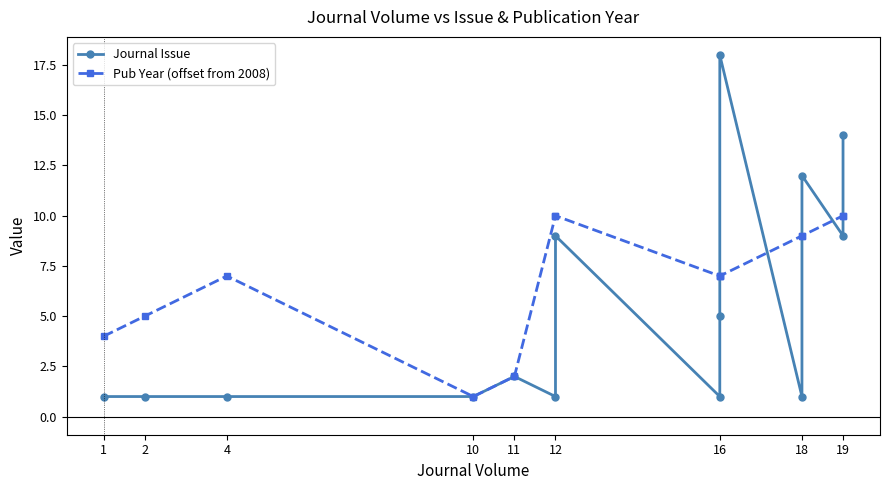

Where is the first local maximum for Journal Issue?

11